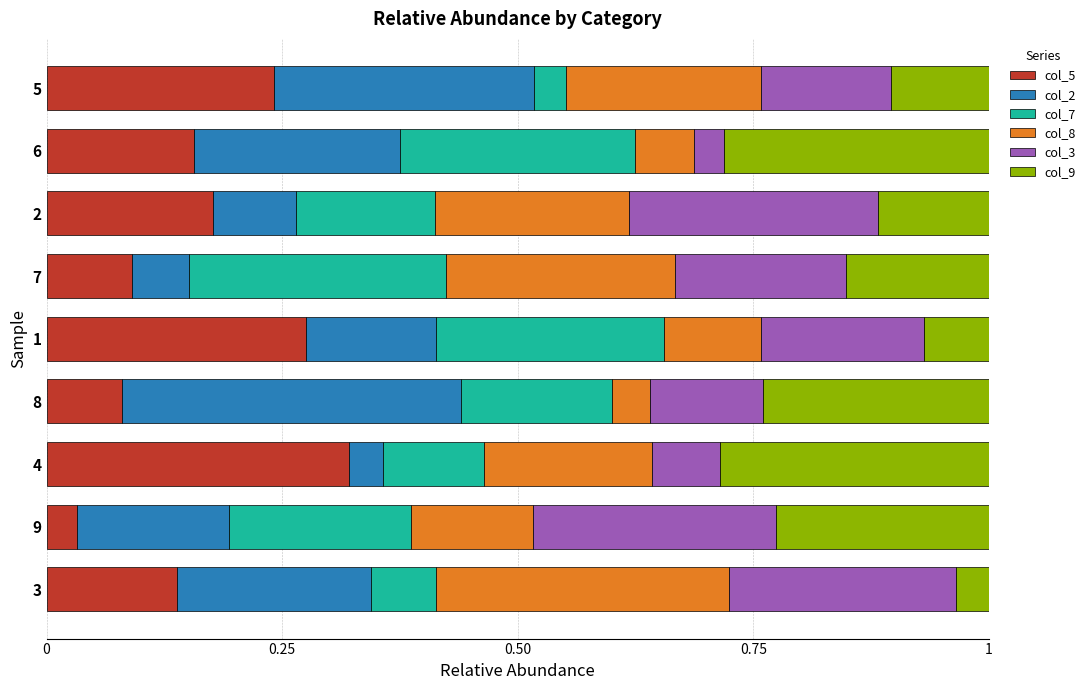

Is it true that col_5 equals 0.2 at 4?

False